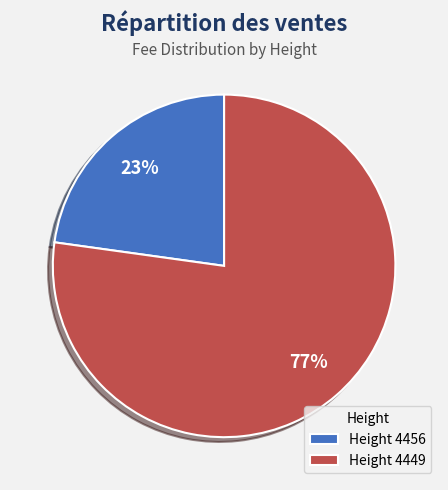

What is the majority slice?

Height 4449